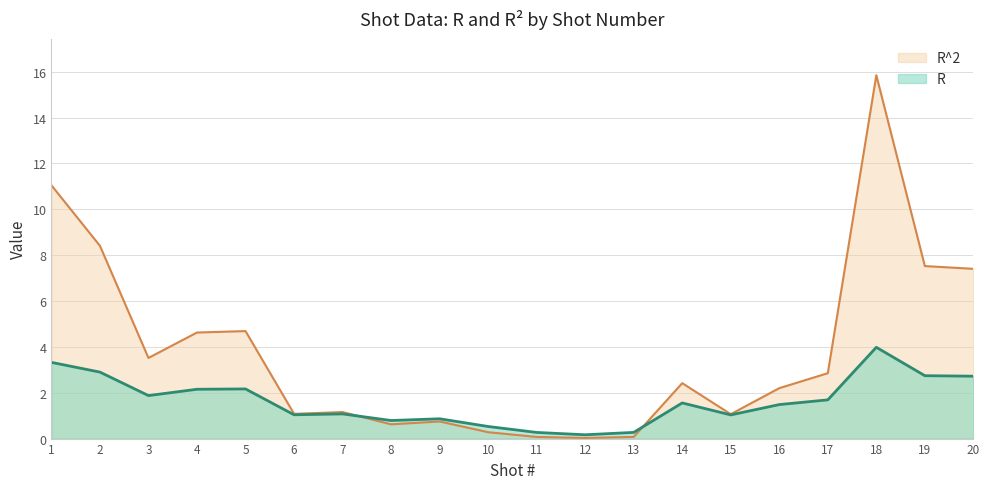

List the labels in order of R value, largest first.

18, 1, 2, 19, 20, 5, 4, 3, 17, 14, 16, 7, 6, 15, 9, 8, 10, 13, 11, 12